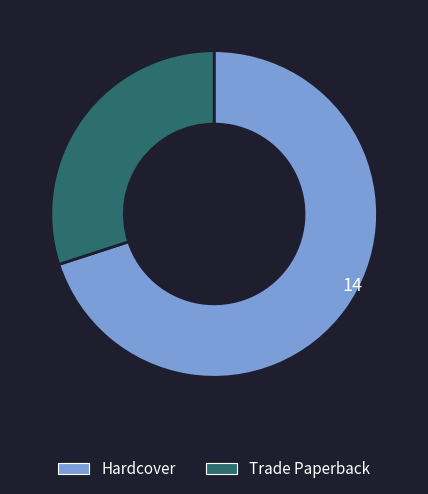

Rank the categories by value from lowest to highest.

Trade Paperback, Hardcover